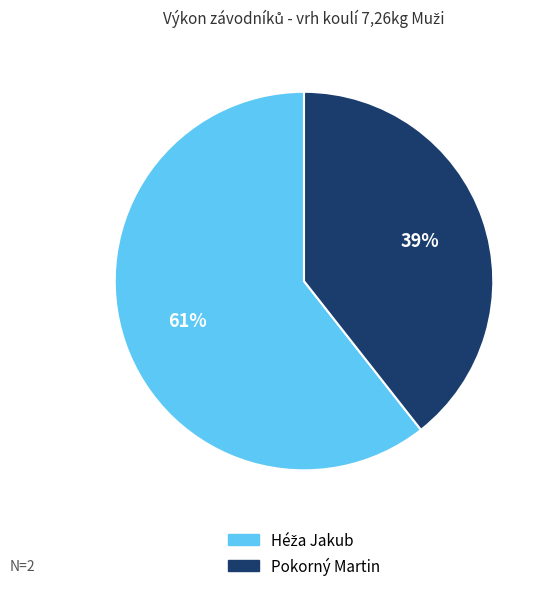

Count the number of slices in the pie.

2